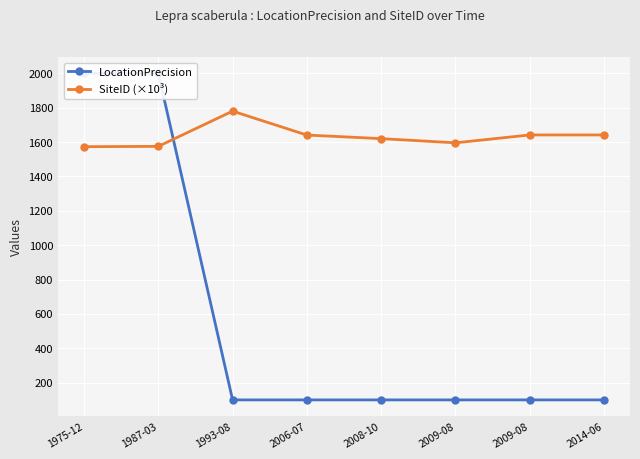

Which category has the lowest value in the SiteID (×10³) series?

1975-12